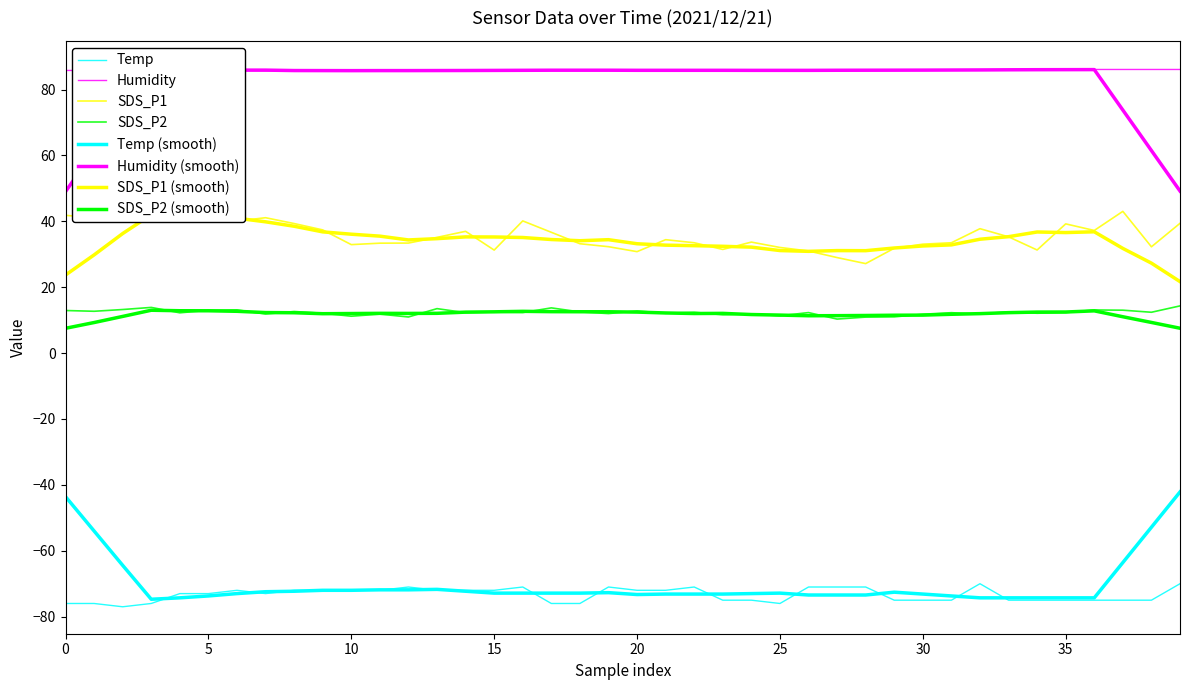

Count the number of categories in the chart.

40